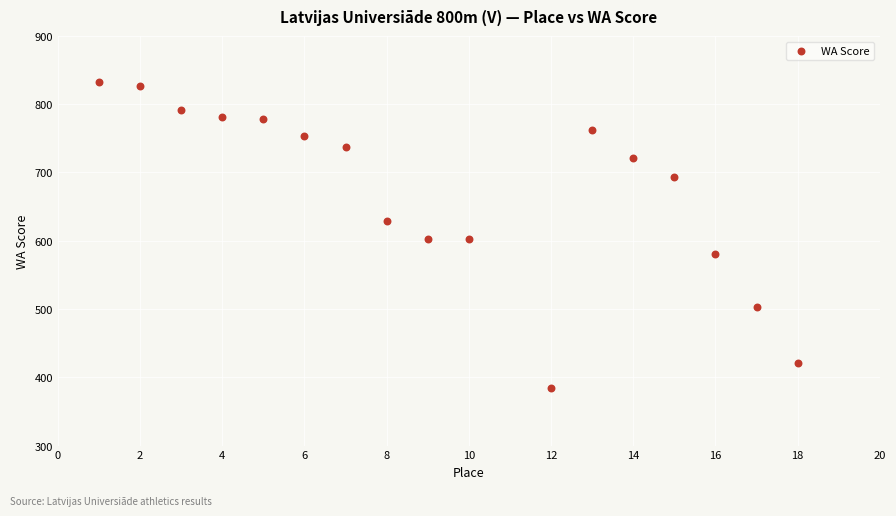

What is the range of X values (max minus min)?

17